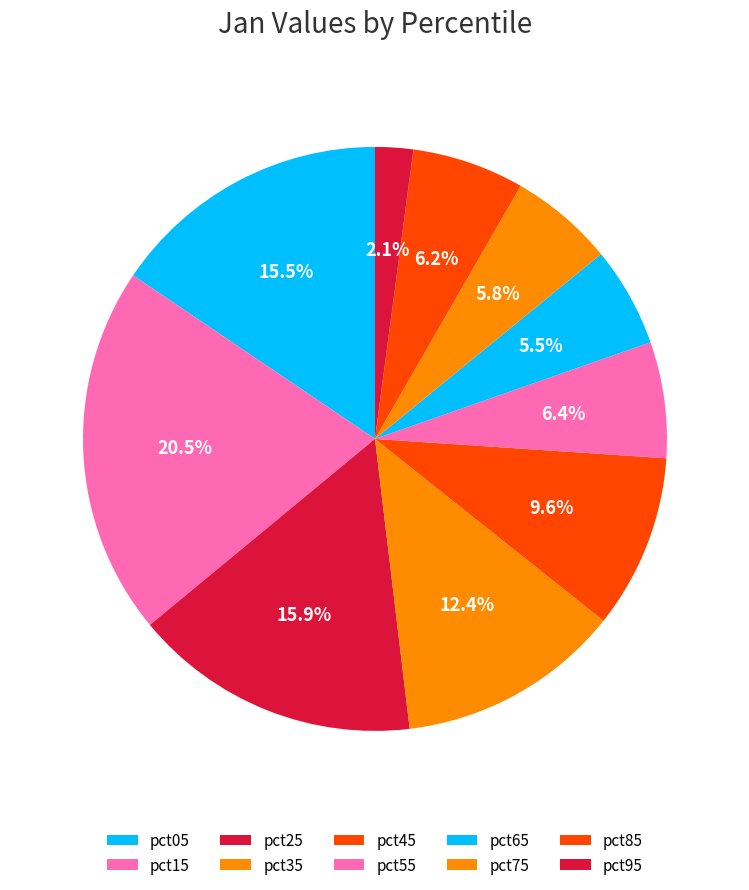

The pct75 slice represents 6% of the pie. True or false?

True